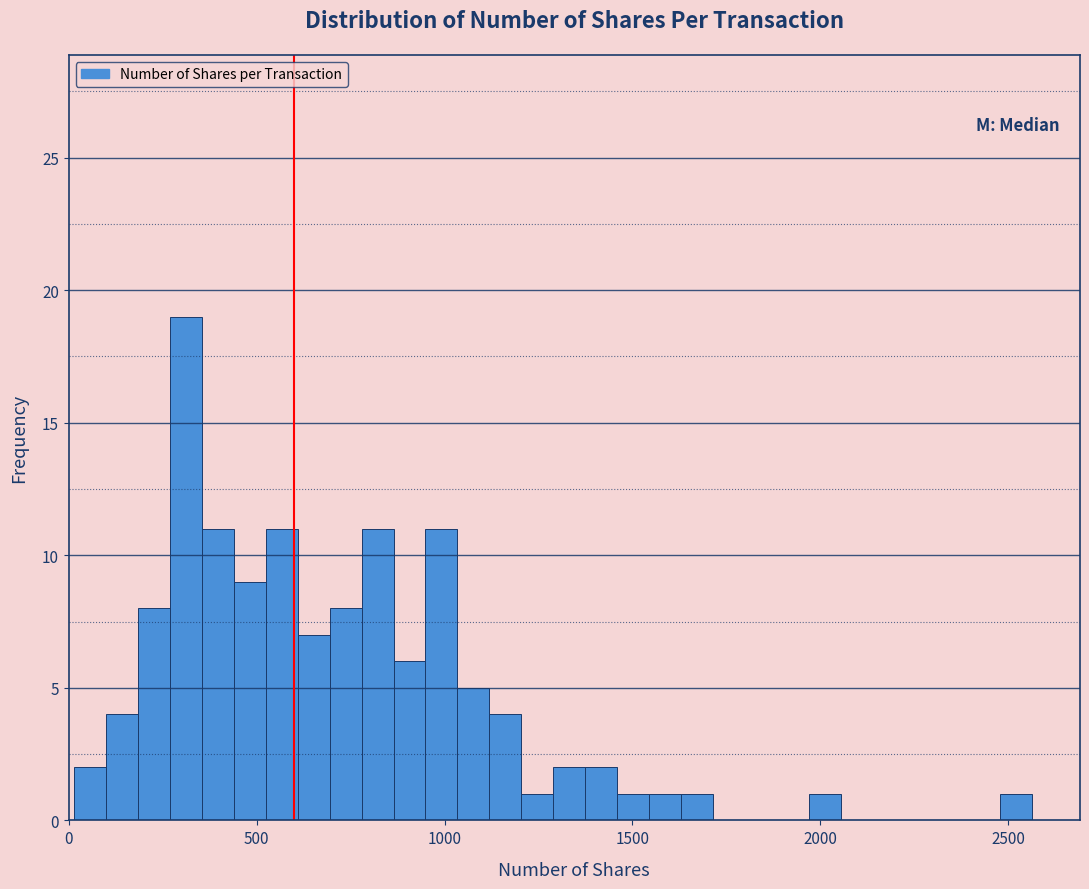

Read against the x-axis, roughly where is the centre of the tallest bar?

300